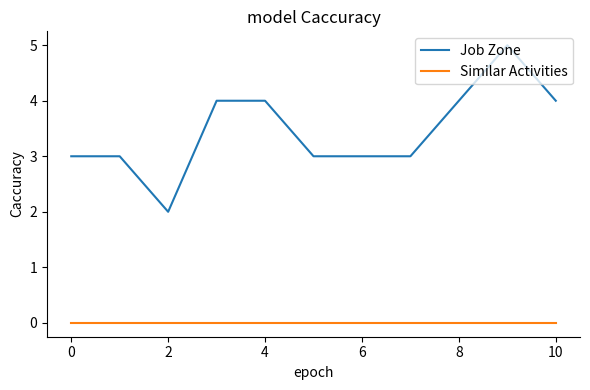

List the series in order of their overall mean, lowest first.

Similar Activities, Job Zone